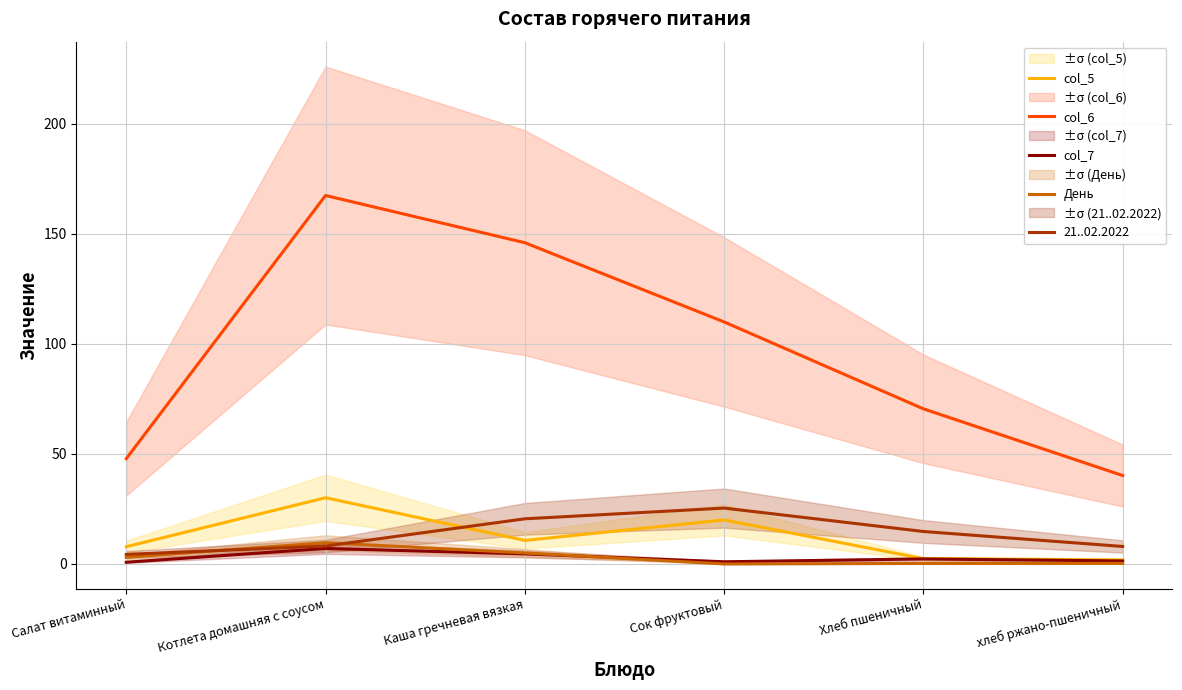

Which series has the widest spread of values?

col_6